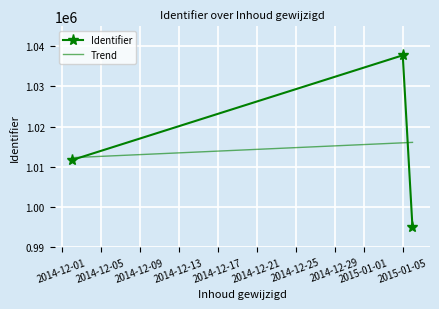

What is the average value of the Trend series?

1014764.7